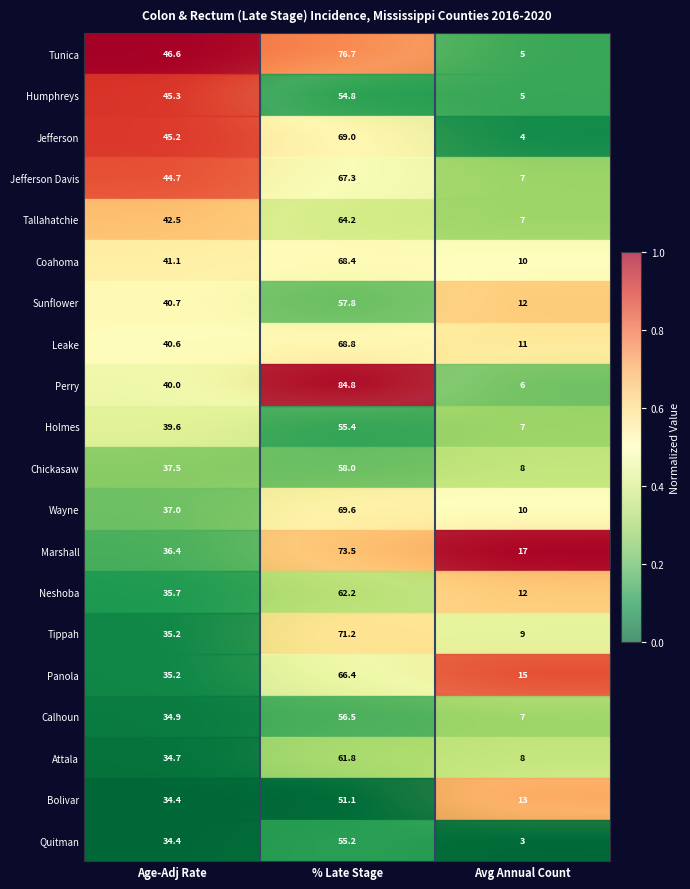

The value of Bolivar at Avg Annual Count is 0.7. True or false?

True